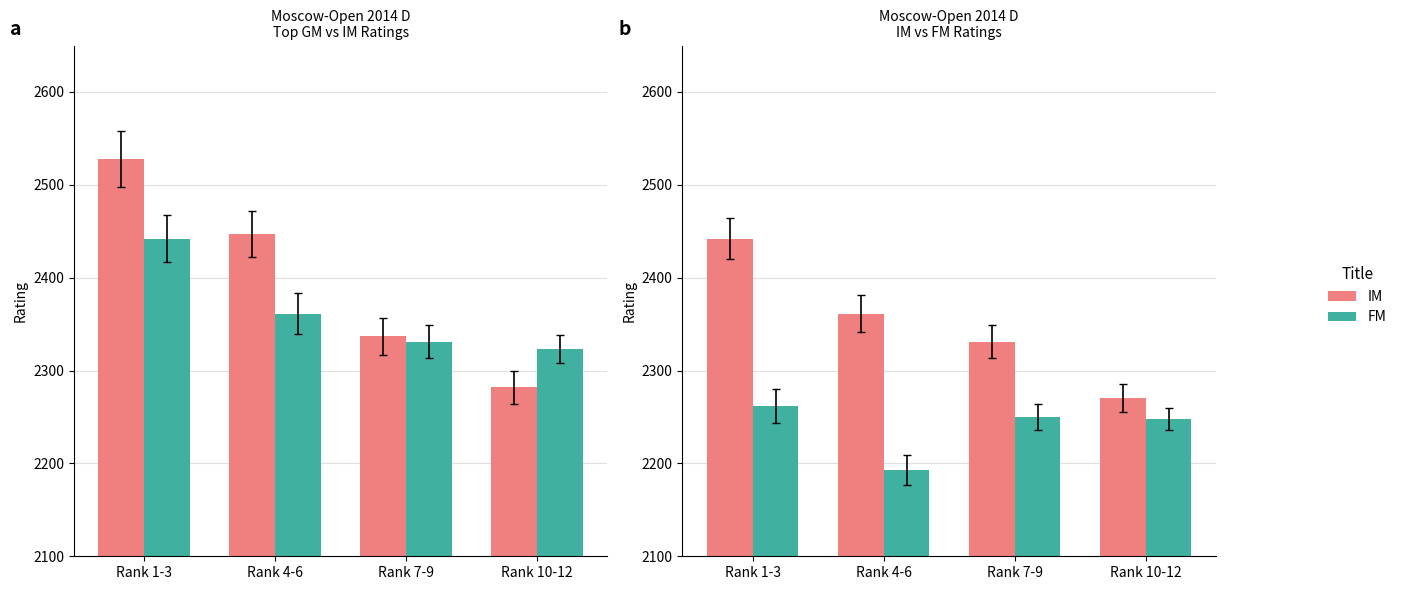

What is the value of the FM bar at the 3rd from the left?

2250